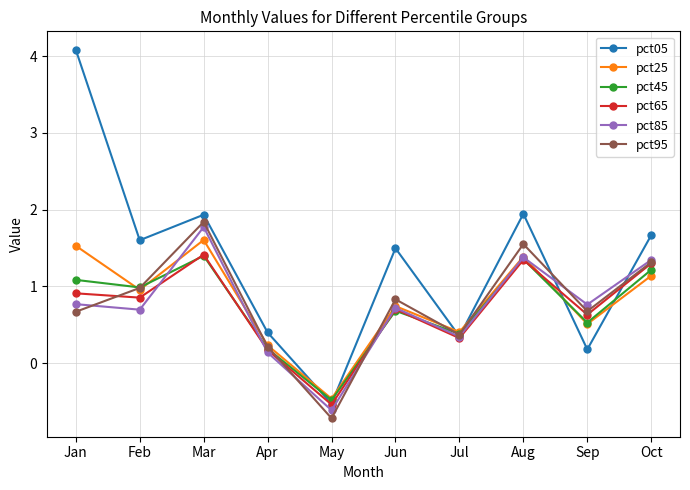

What is the highest value of the pct05 series?

4.1